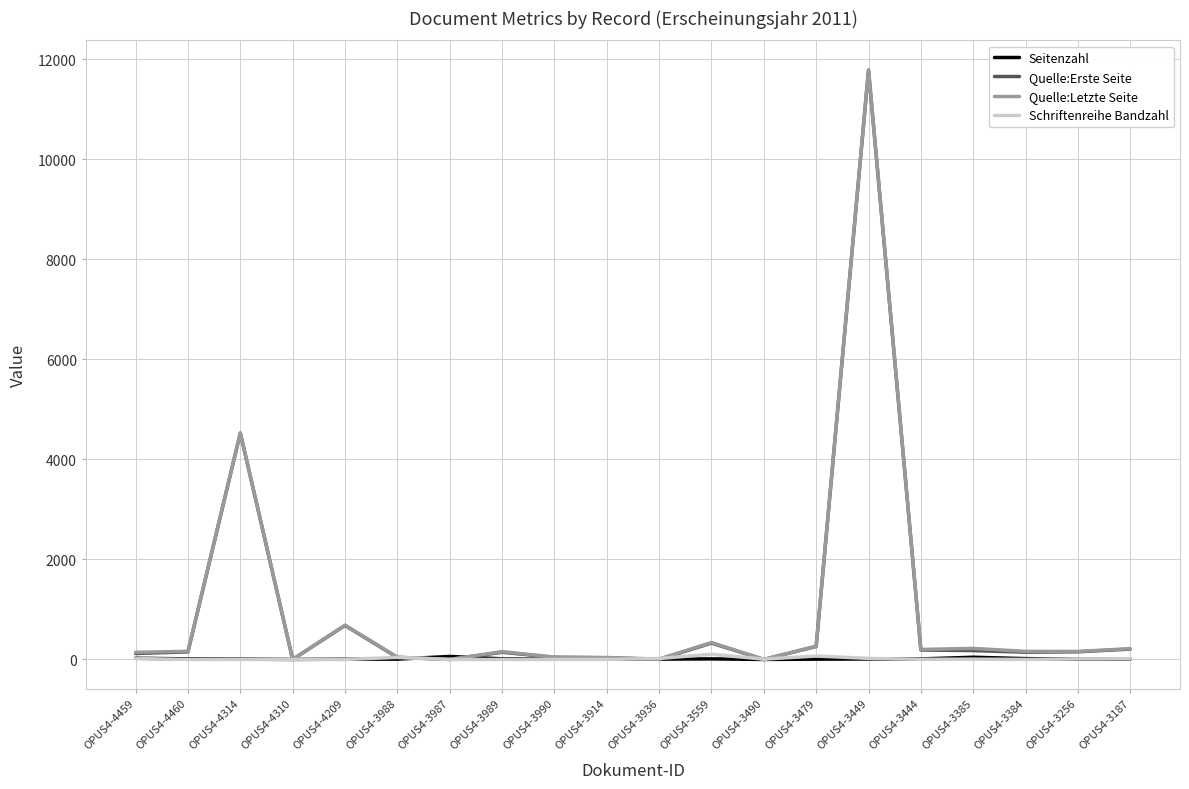

True or false: Quelle:Letzte Seite has a value of 15600 at OPUS4-3449.

False